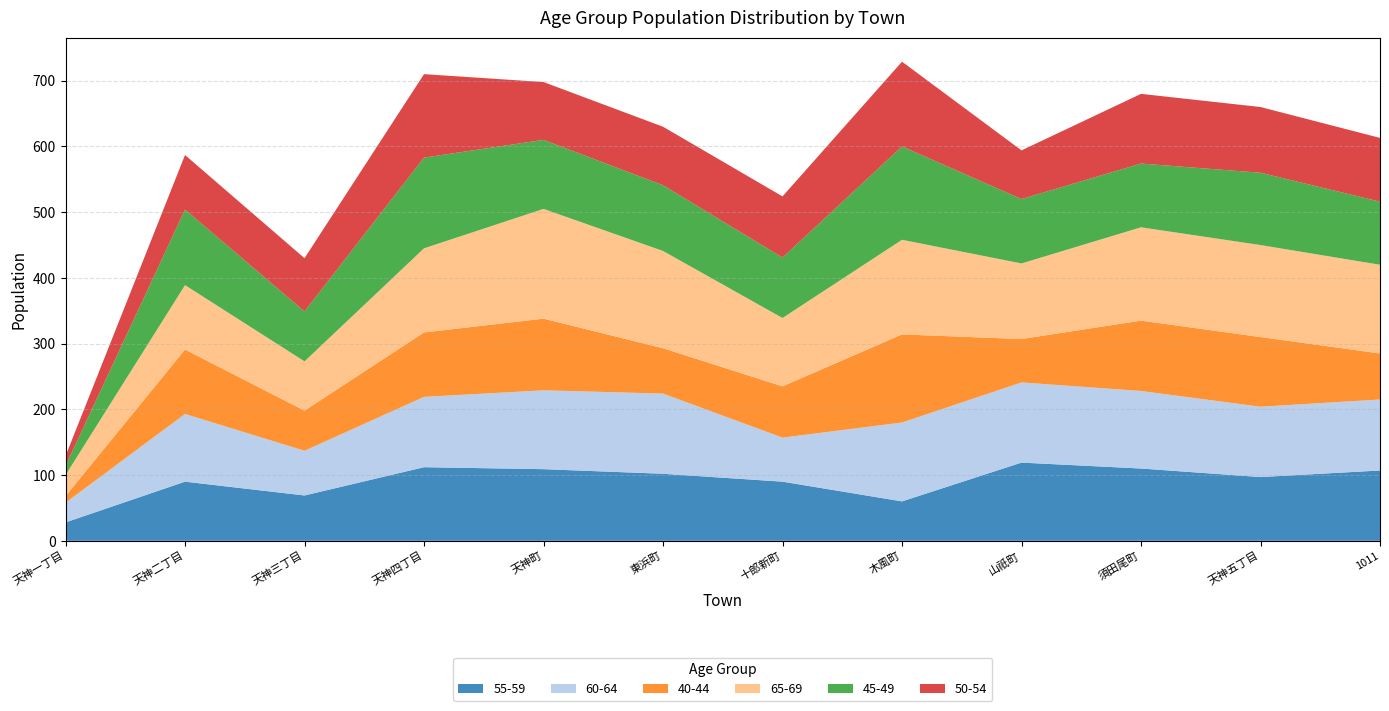

Reading left to right, what are all the values shown in this chart?

55-59: 28	90	69	112	109	102	90	60	119	110	97	107
60-64: 30	103	68	107	120	122	67	120	122	118	107	108
40-44: 10	98	61	98	109	69	78	134	66	107	106	70
65-69: 32	98	75	128	167	148	104	144	115	142	140	135
45-49: 14	115	76	138	105	100	92	142	98	97	110	96
50-54: 15	83	81	127	88	89	93	129	74	106	100	97